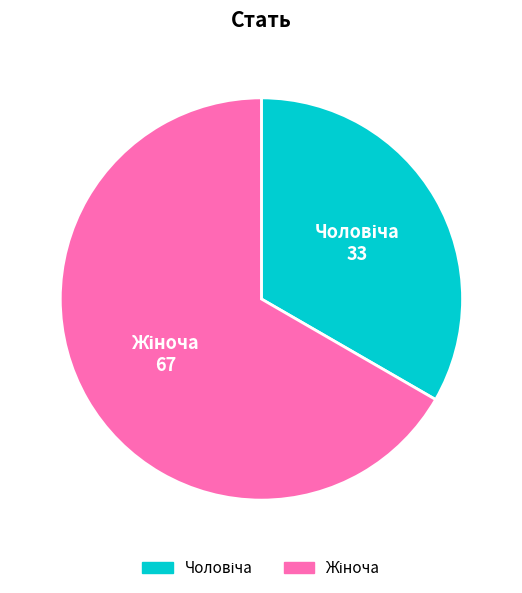

Does any single category account for the majority?

Yes